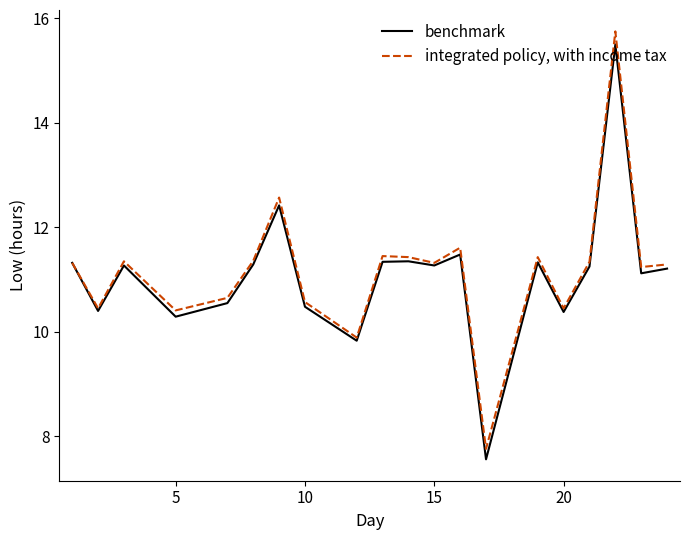

List the series in order of their peak value, lowest first.

benchmark, integrated policy, with income tax